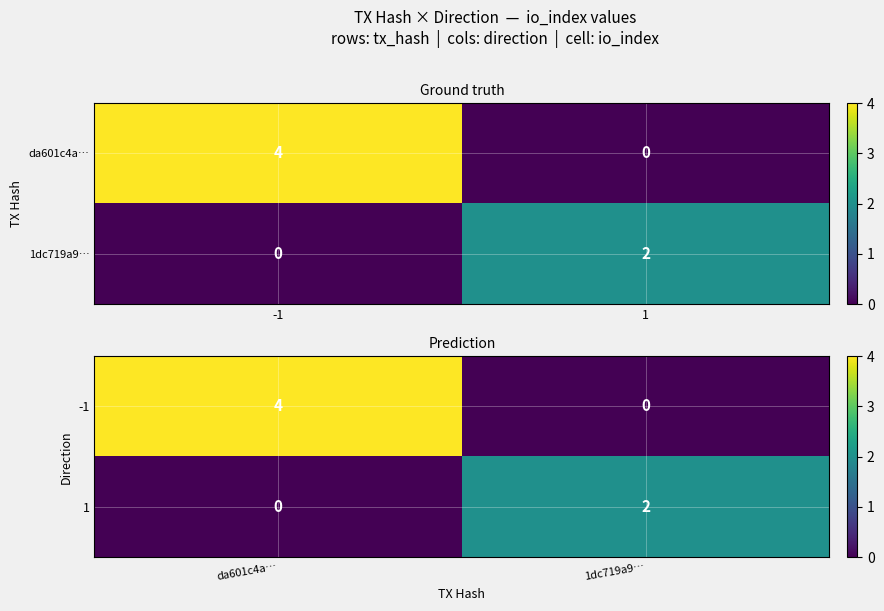

How many distinct data groups are displayed?

2